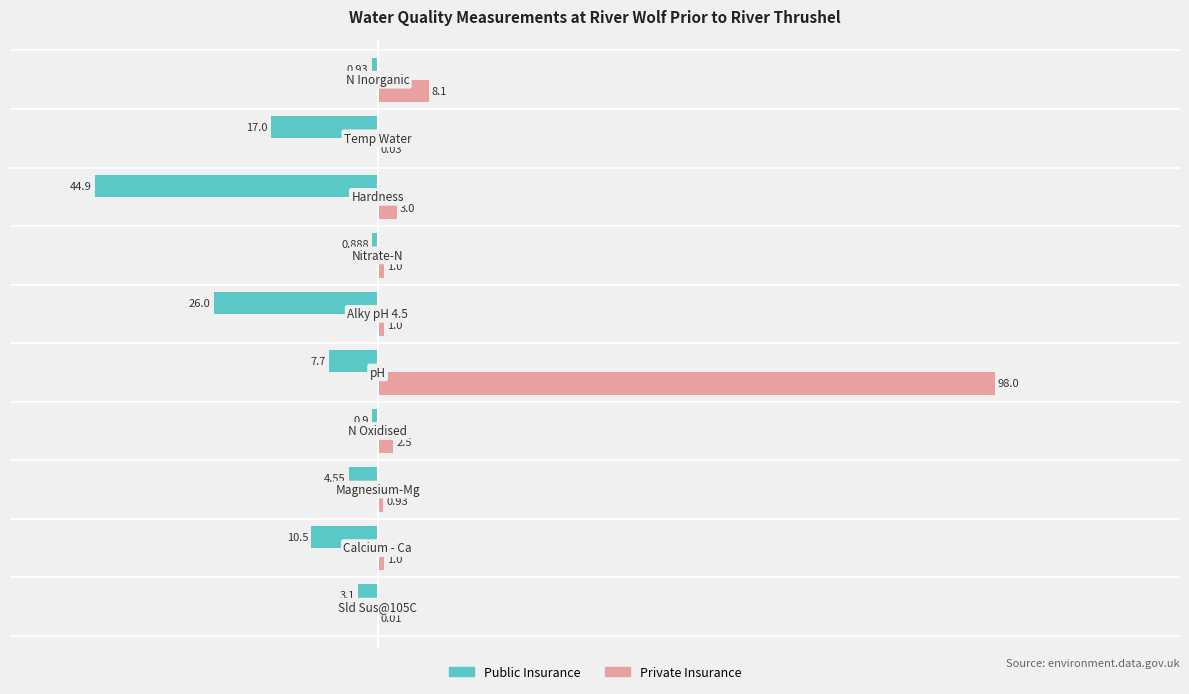

What are all the series names shown in the legend?

Public Insurance, Private Insurance